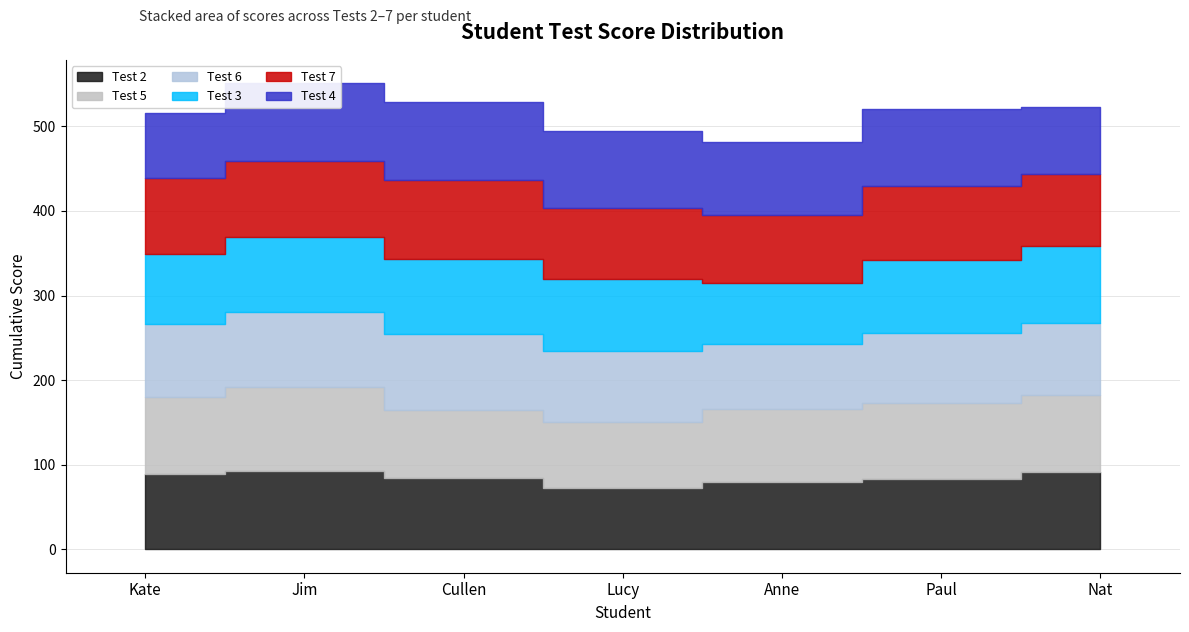

What is the lowest value of the Test 2 series?

72